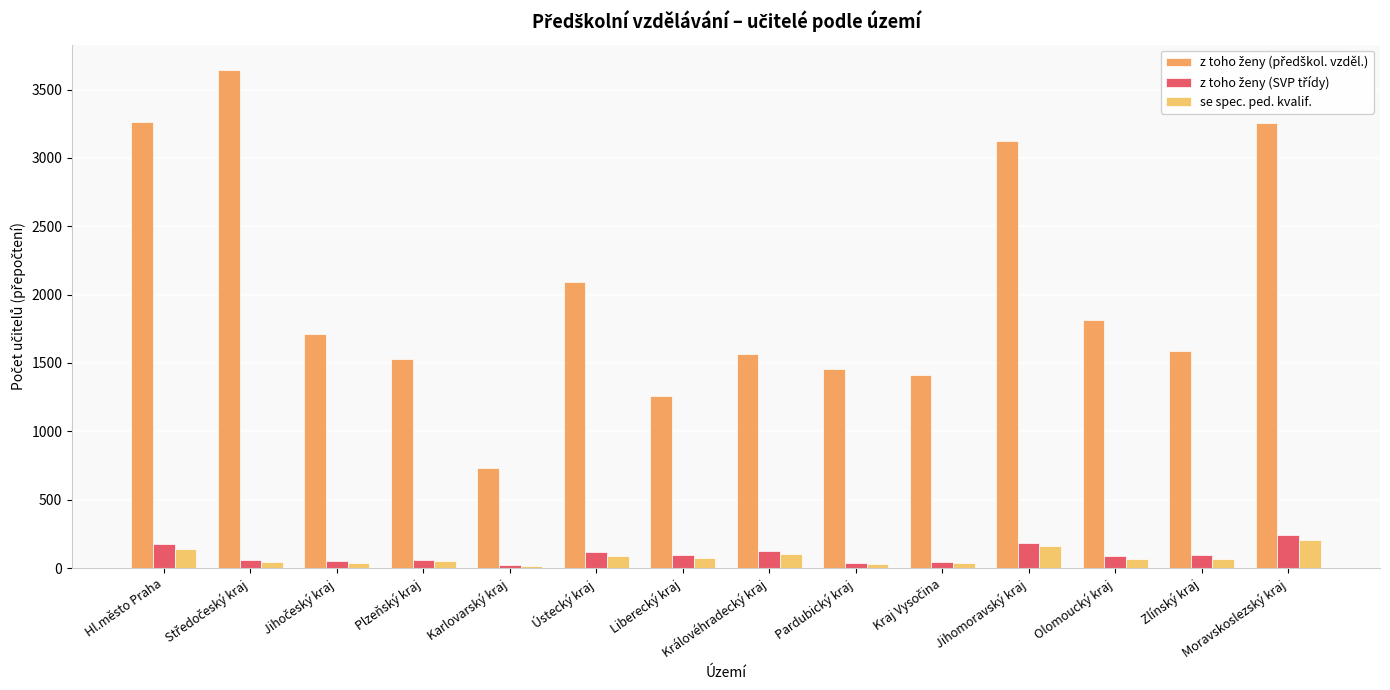

Are the bars horizontal?

No